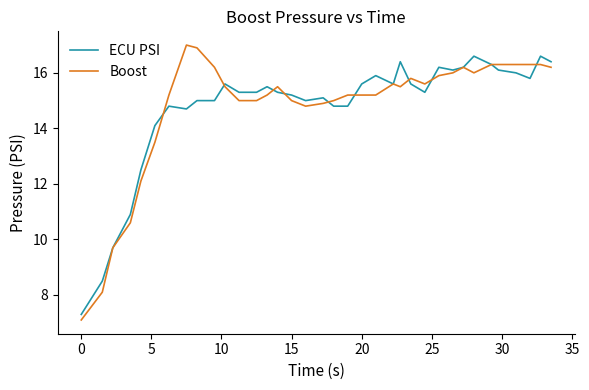

Which series has the largest range (max minus min)?

Boost